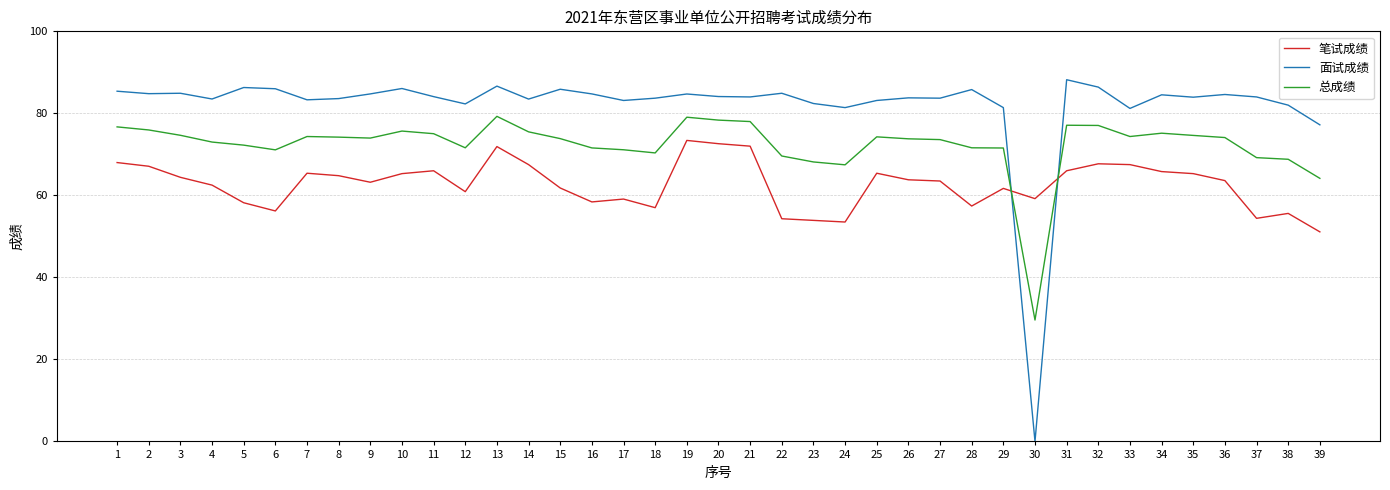

Is the value of 面试成绩 at 24 greater than the value of 总成绩 at 8?

Yes